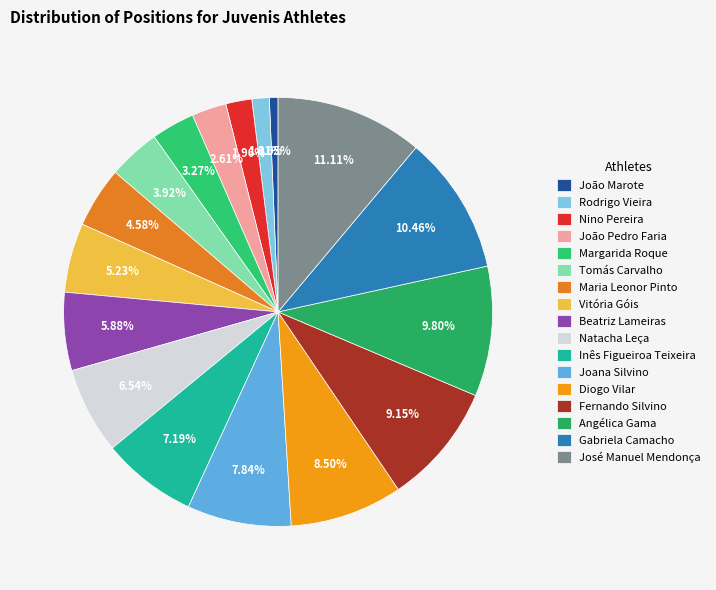

True or false: Diogo Vilar accounts for 8% of the total.

True